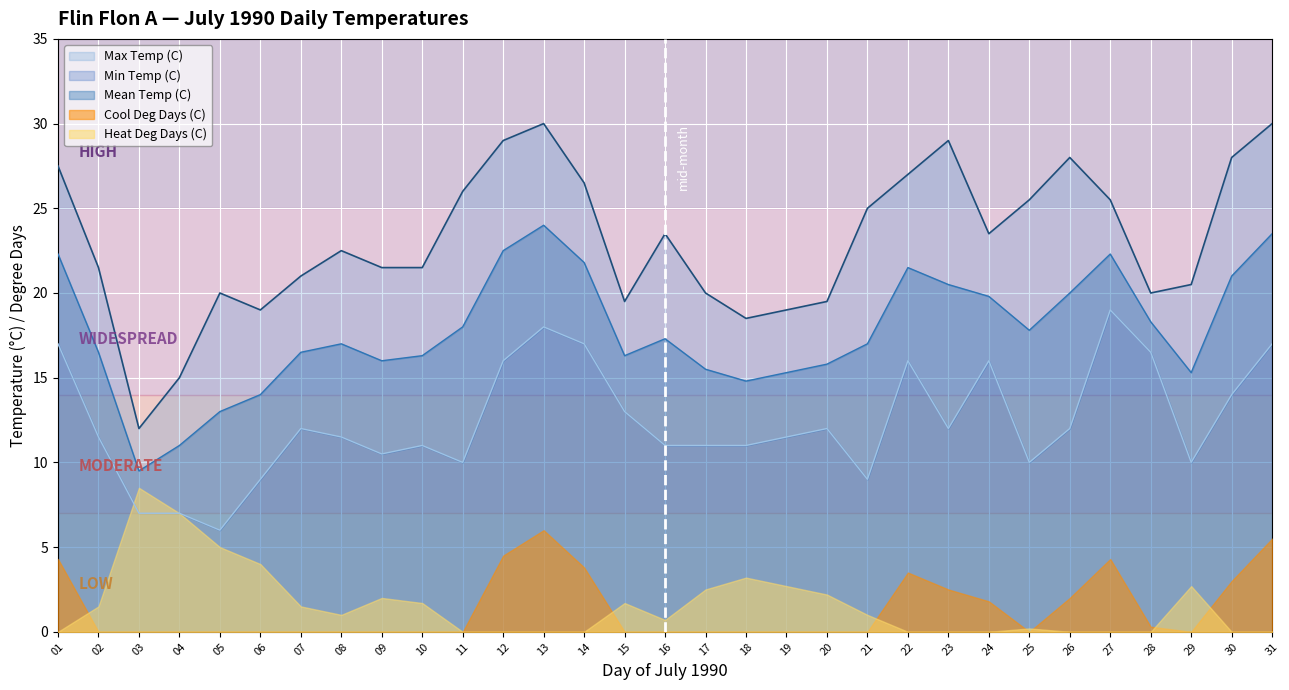

True or false: Max Temp (C) has a value of 24.1 at 04.

False